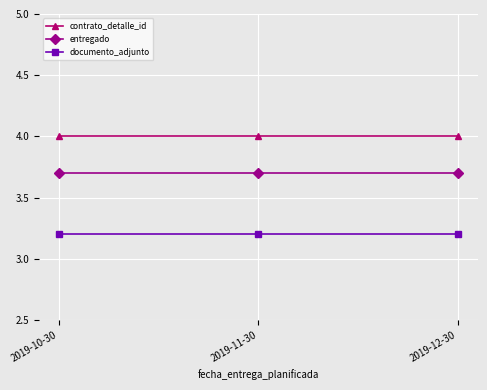

How many lines are shown in the chart?

3